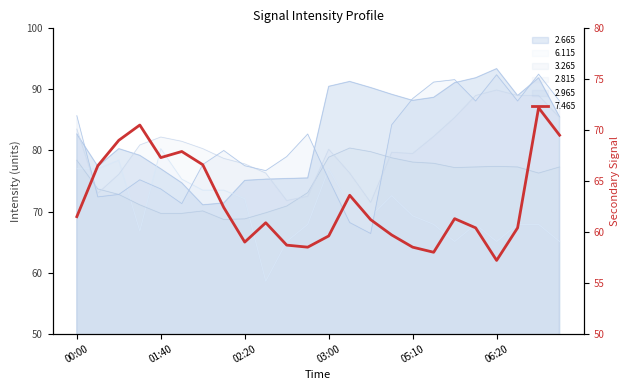

How many lines are shown in the chart?

6